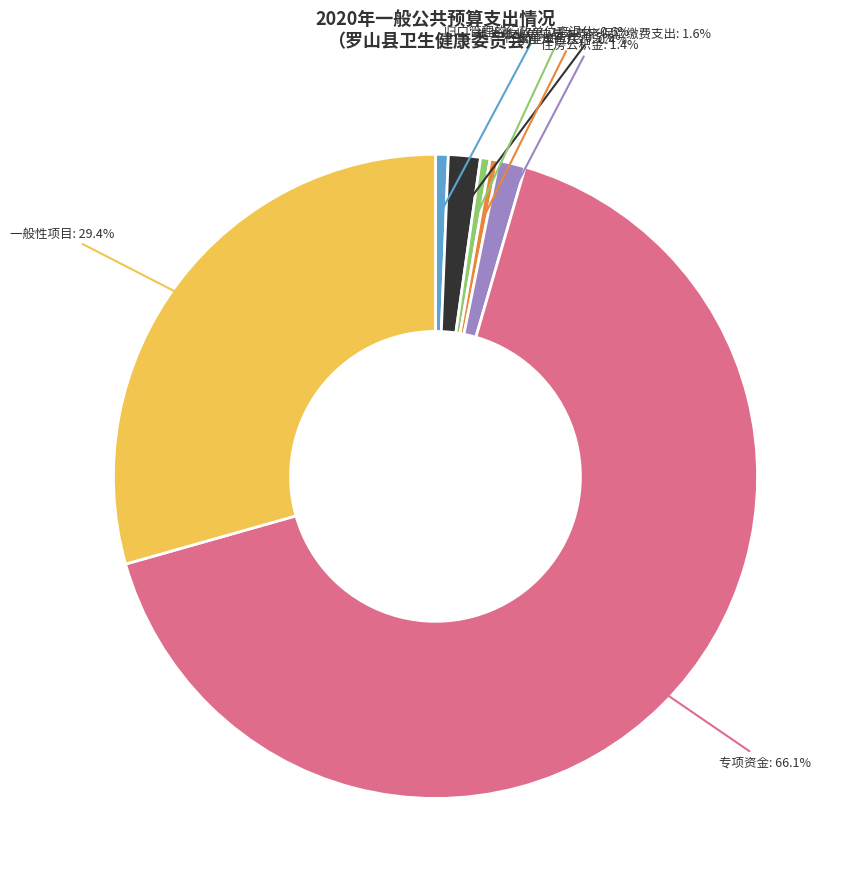

Count the number of slices in the pie.

7